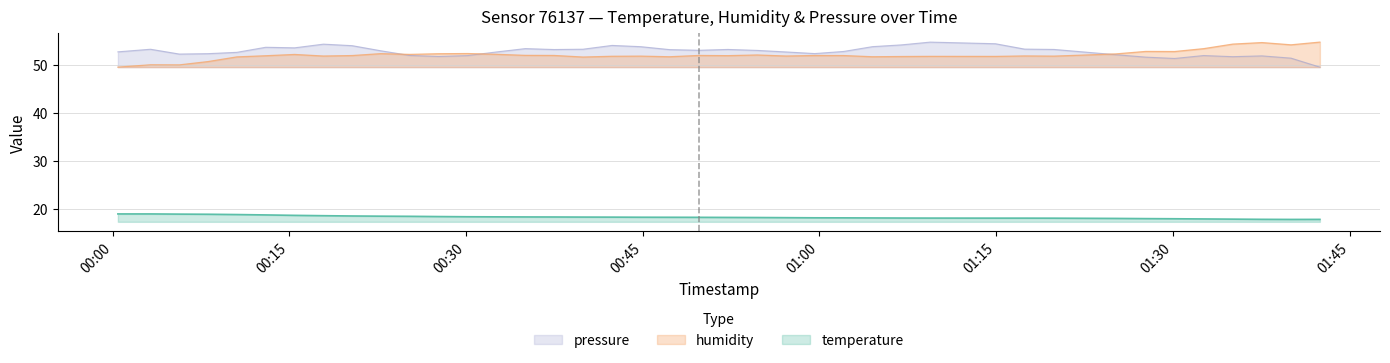

At which category is the sum across all series the highest?

2023-07-24T00:17:54